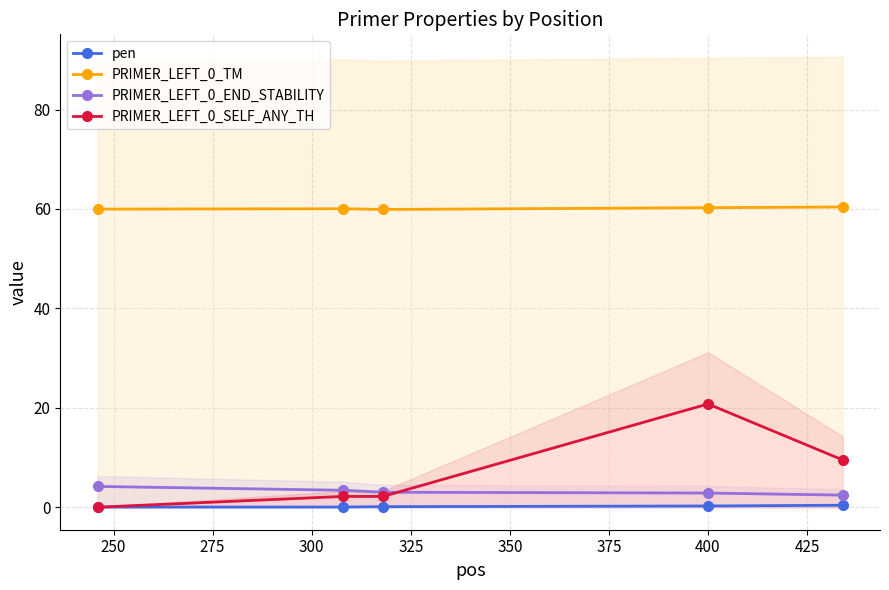

How many values in the PRIMER_LEFT_0_SELF_ANY_TH series are below 2?

1